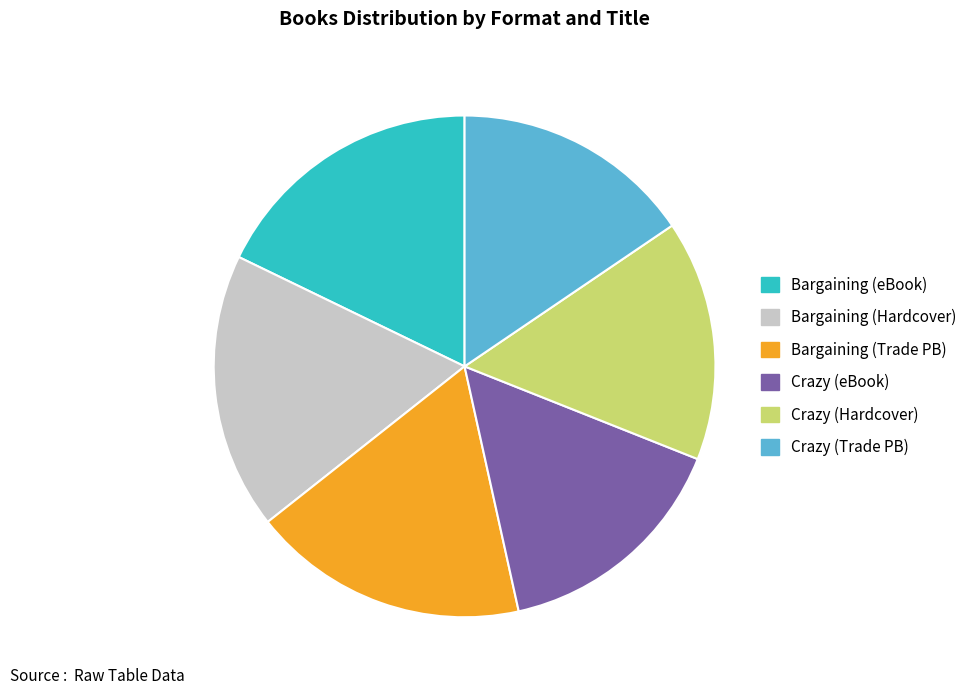

Is there a majority slice in this chart?

No